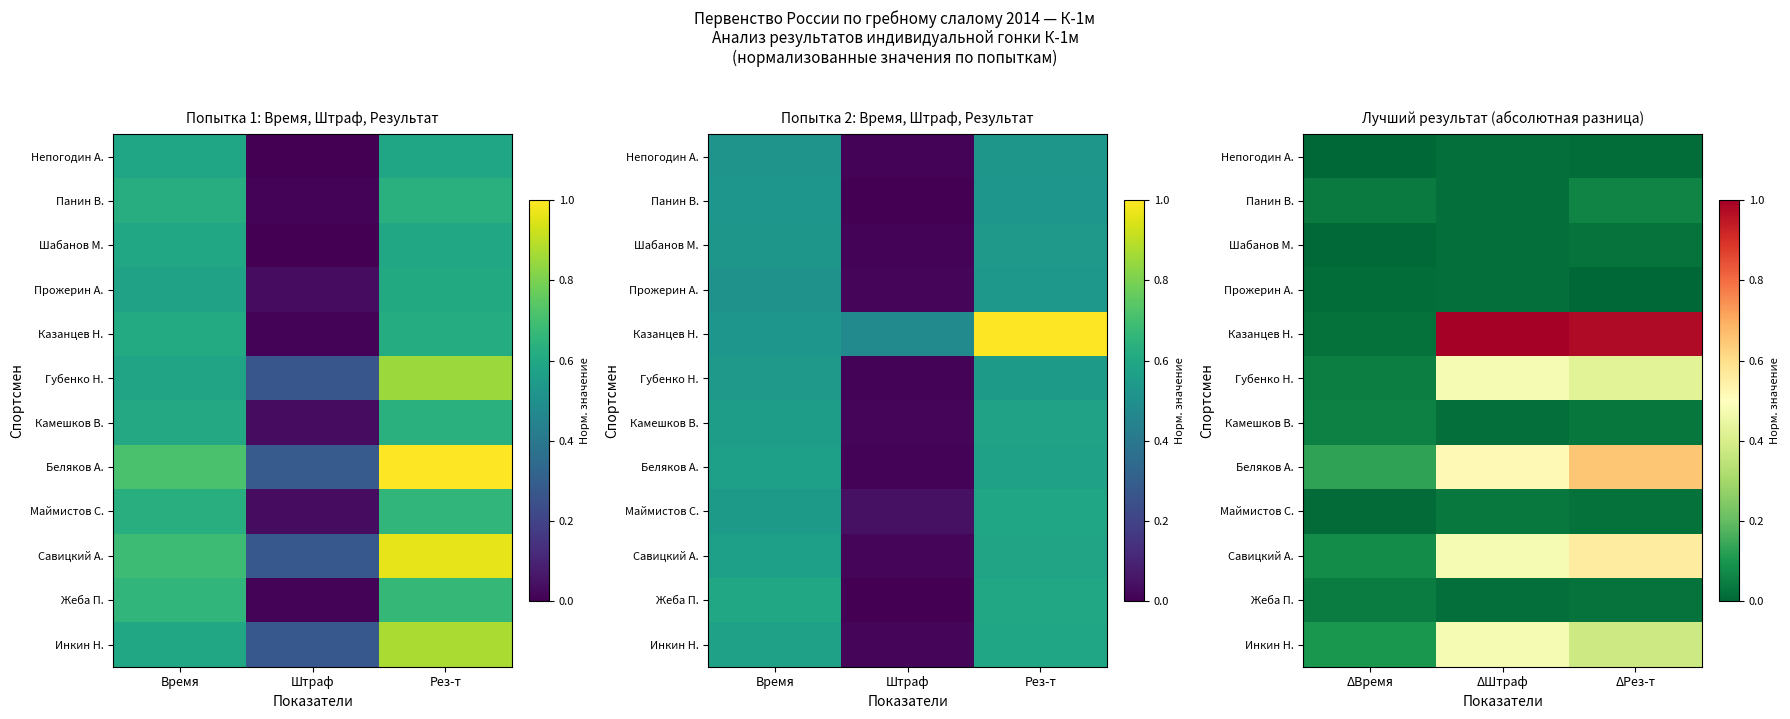

What is the greatest value displayed?

1.0